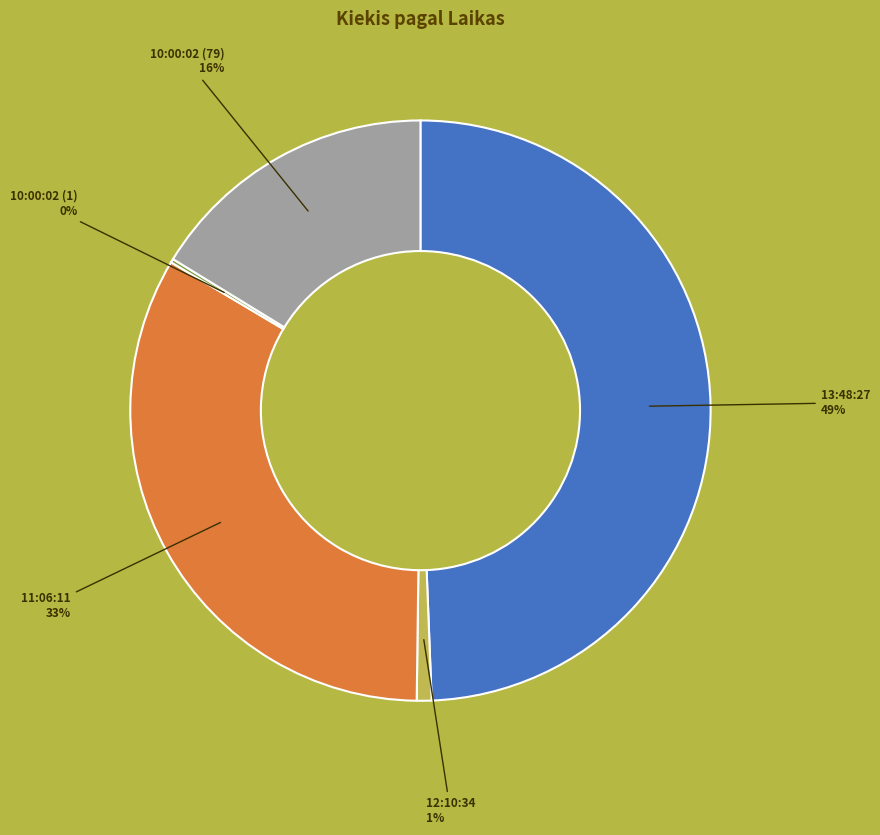

To the nearest percent, what is the average slice percentage?

20%